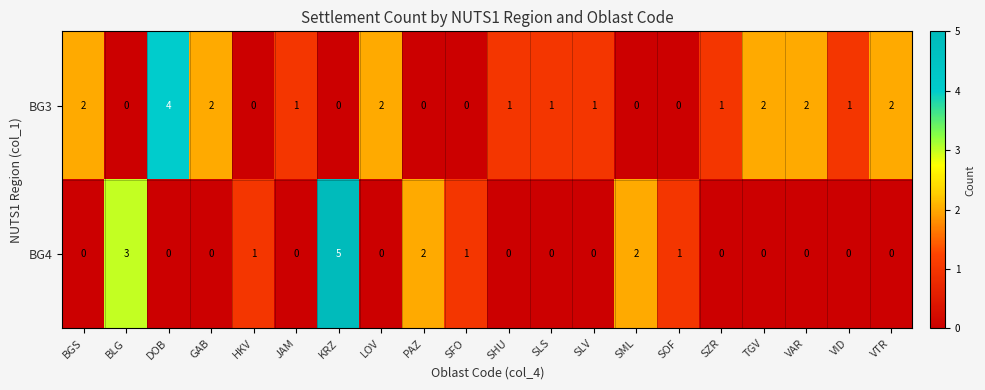

Which series changed the most between JAM and TGV?

BG3